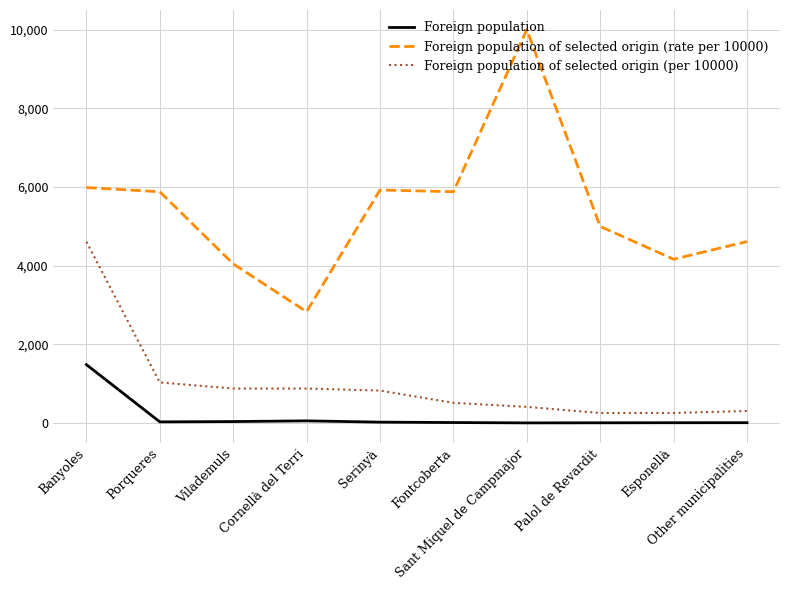

What is the sum of all Foreign population of selected origin (per 10000) values?

10000